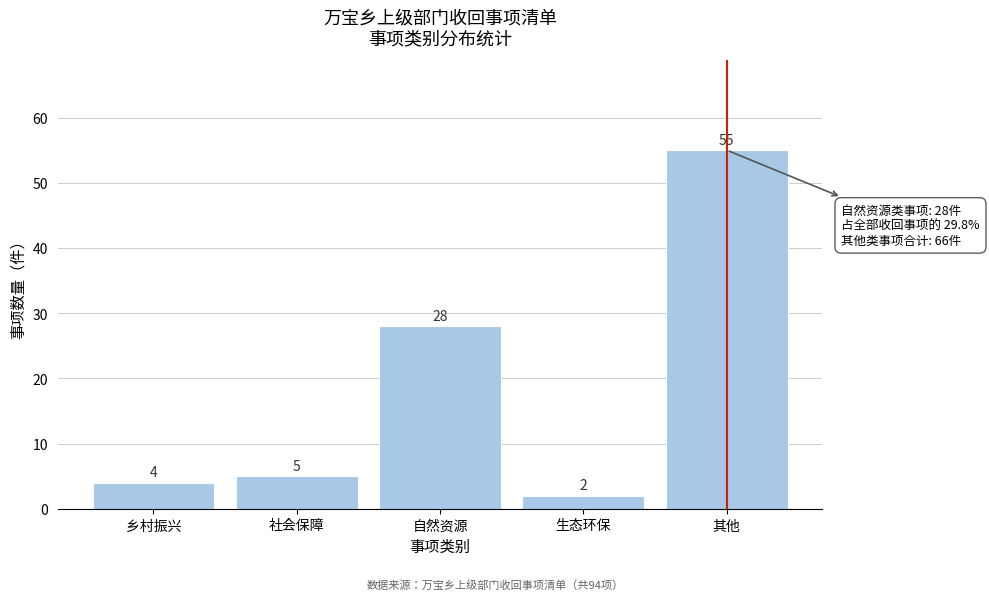

Reading right to left, extract all data points from this chart.

55	2	28	5	4